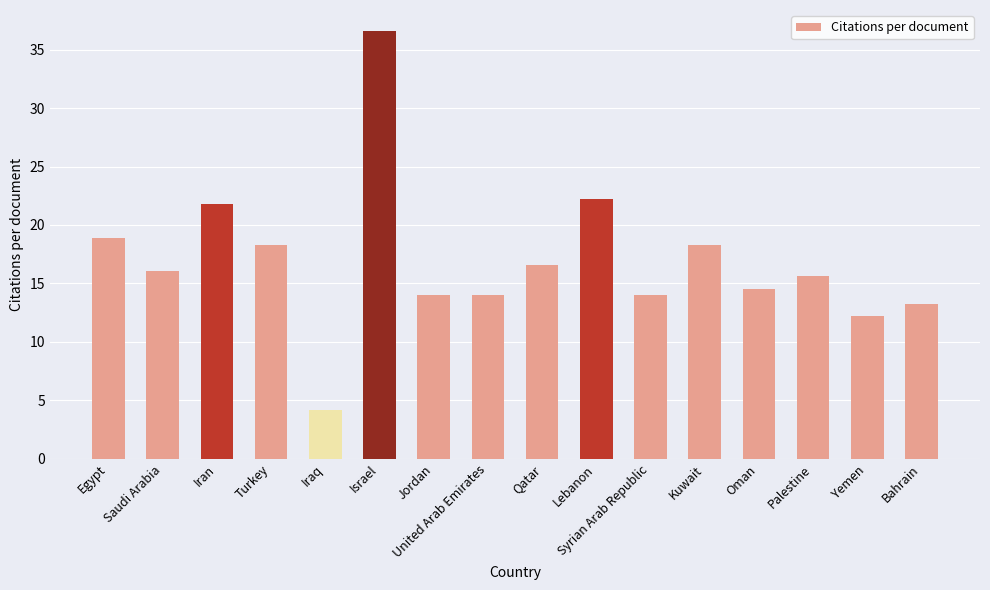

The value at United Arab Emirates is 22.1. True or false?

False